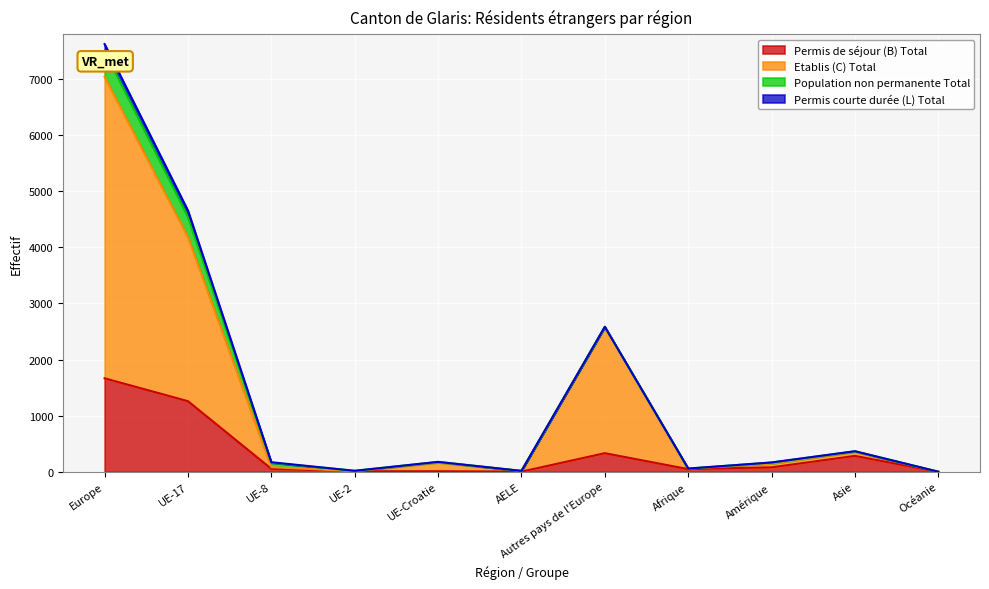

Is the value of Permis de séjour (B) Total at UE-8 greater than the value of Etablis (C) Total at UE-8?

No